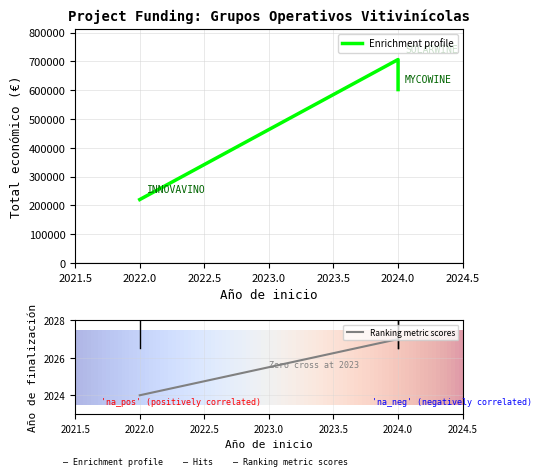

What is the greatest value displayed?

706697.0